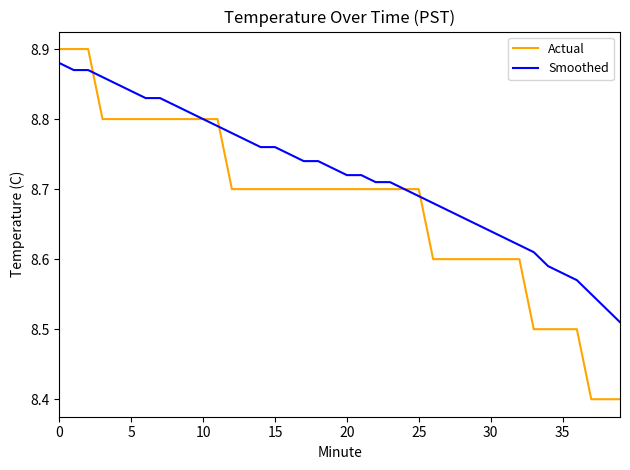

List the series in order of their overall mean, lowest first.

Actual, Smoothed